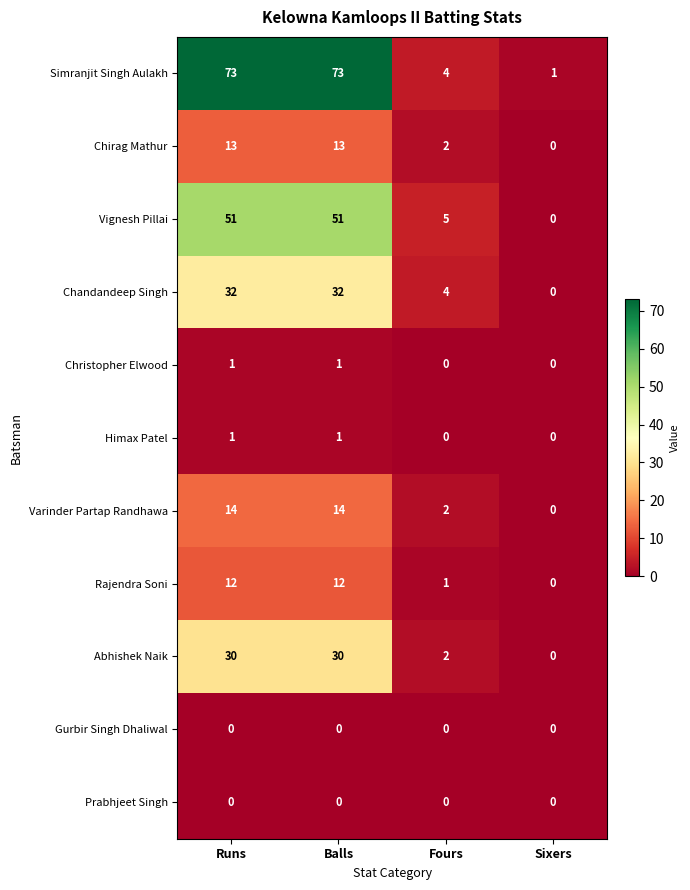

True or false: Varinder Partap Randhawa has a value of 14 at Runs.

True